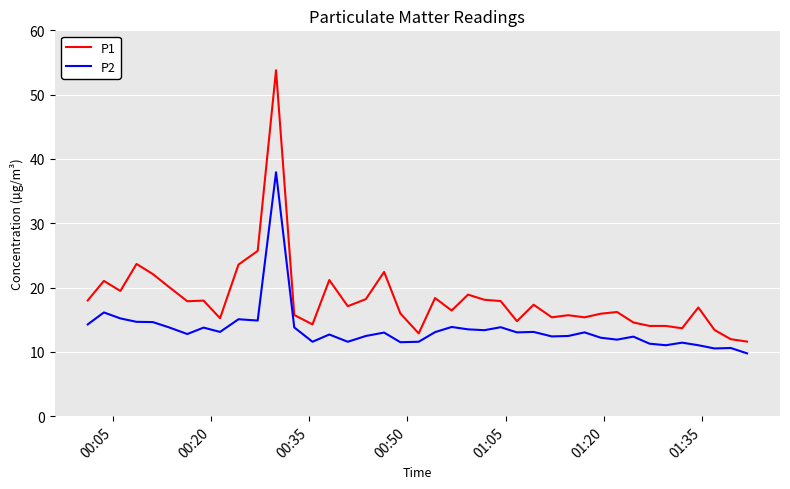

True or false: P1 and P2 intersect in this chart.

False